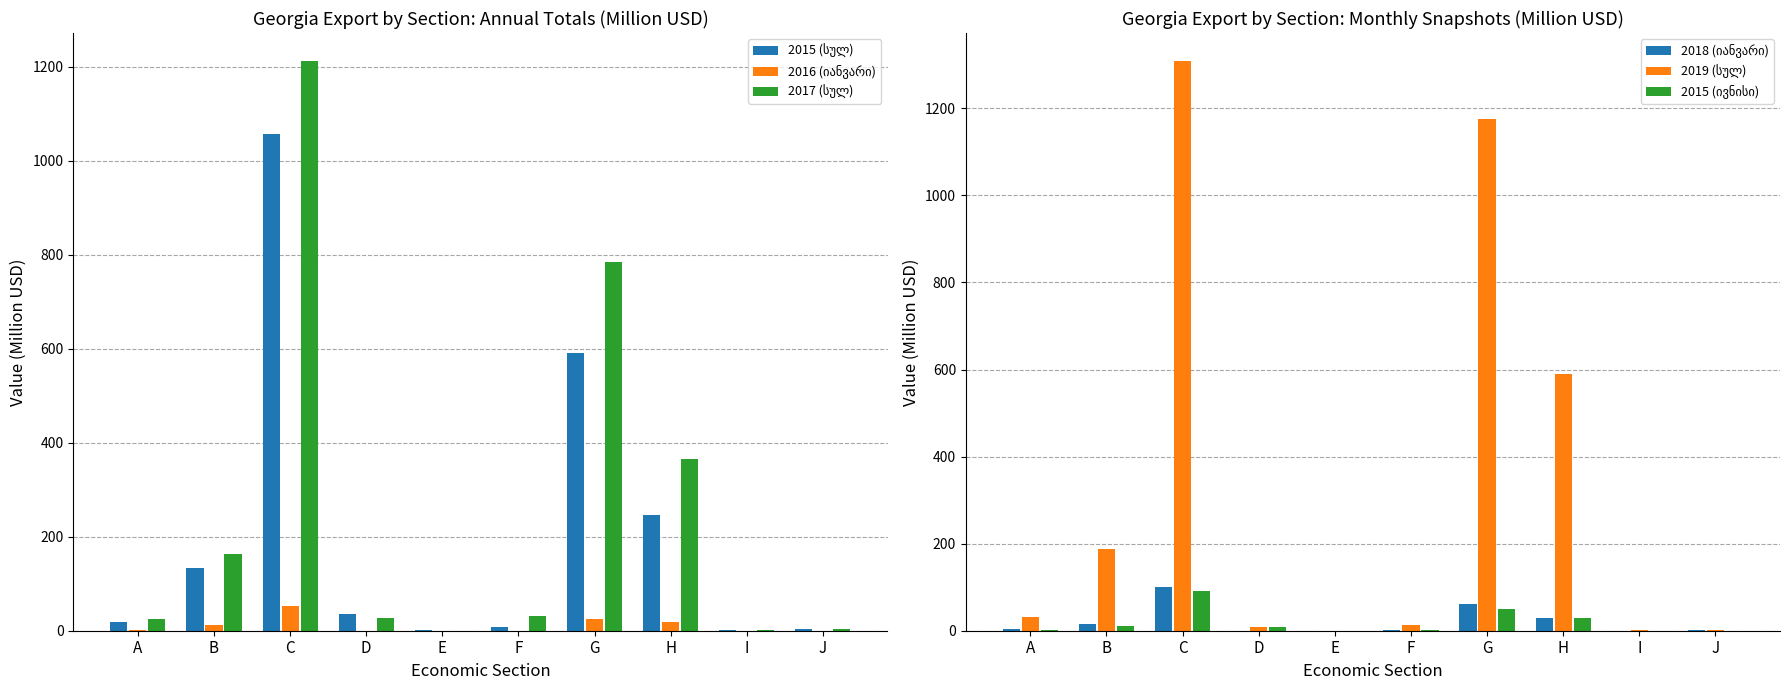

What value does the 2015 (სულ) series have at H?

246.7